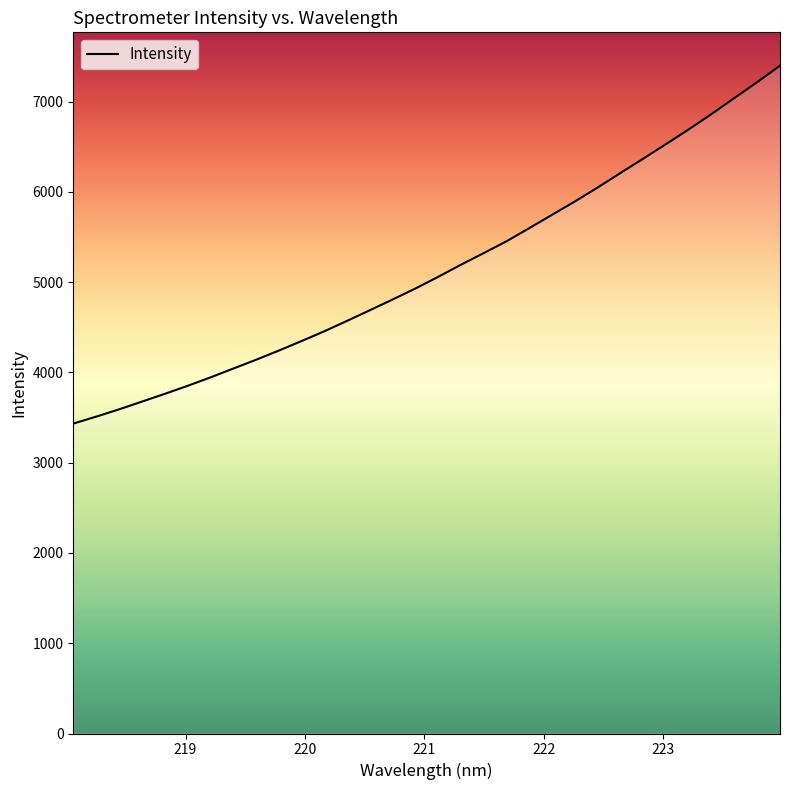

What is the maximum value shown in the chart?

7397.8